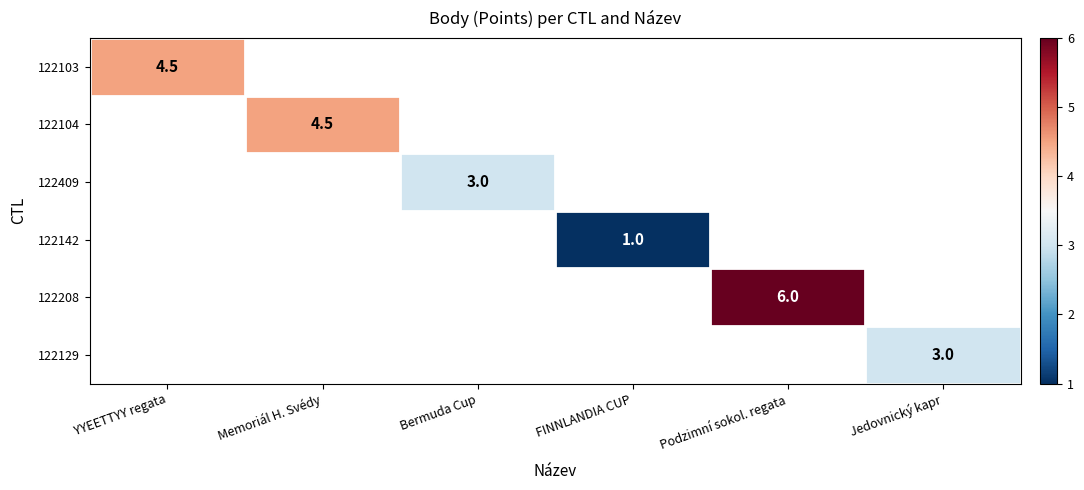

The 122104 series shows 4.5 at Memoriál H. Svédy. True or false?

True